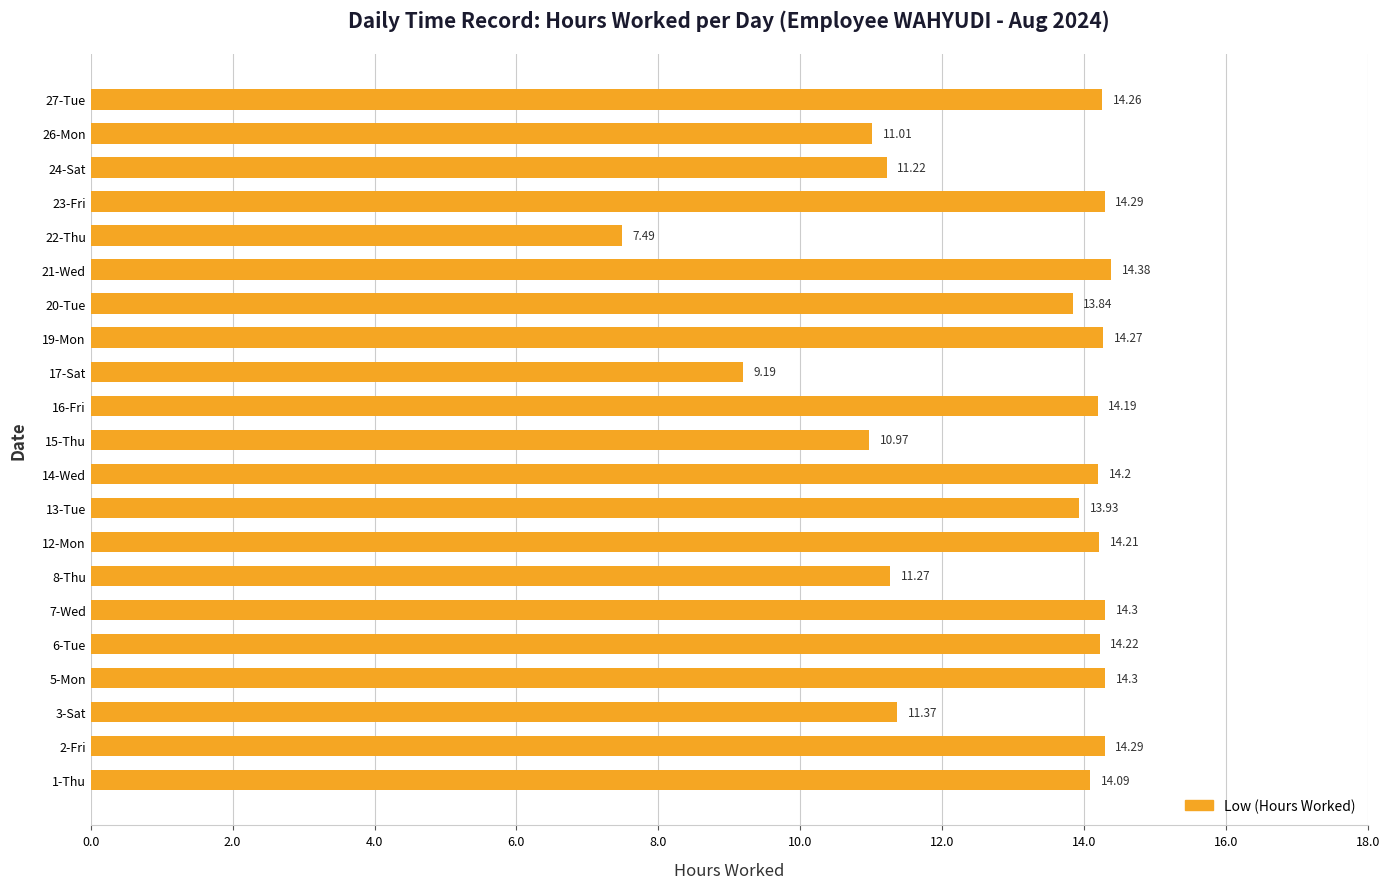

Between 12-Mon and 13-Tue, which is larger?

12-Mon